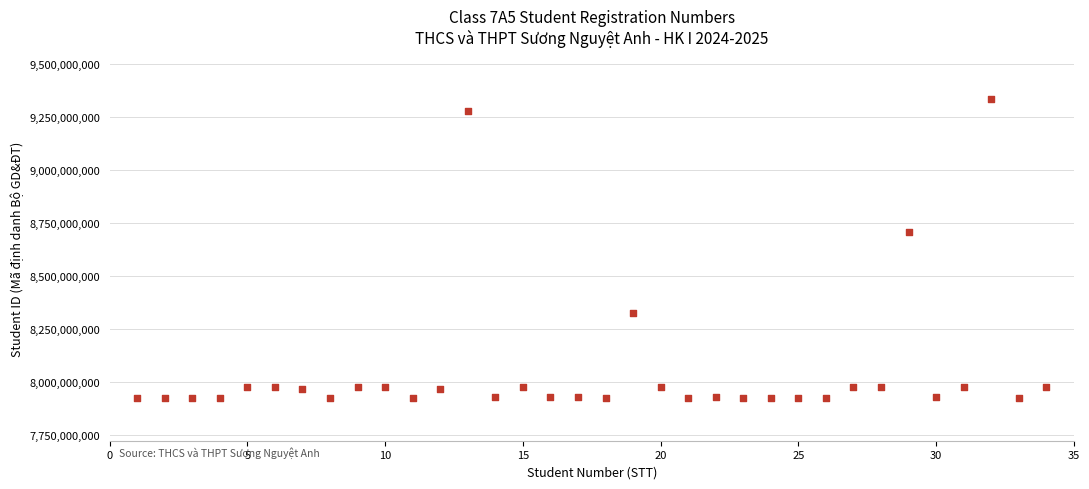

What is the range of Y values (max minus min)?

1409231597